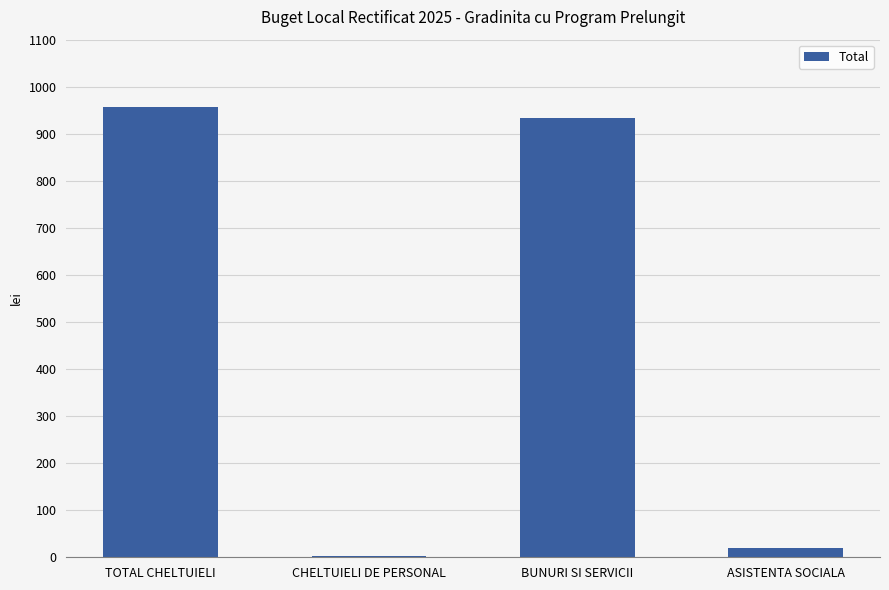

At which category does the chart reach its peak across all series?

TOTAL CHELTUIELI